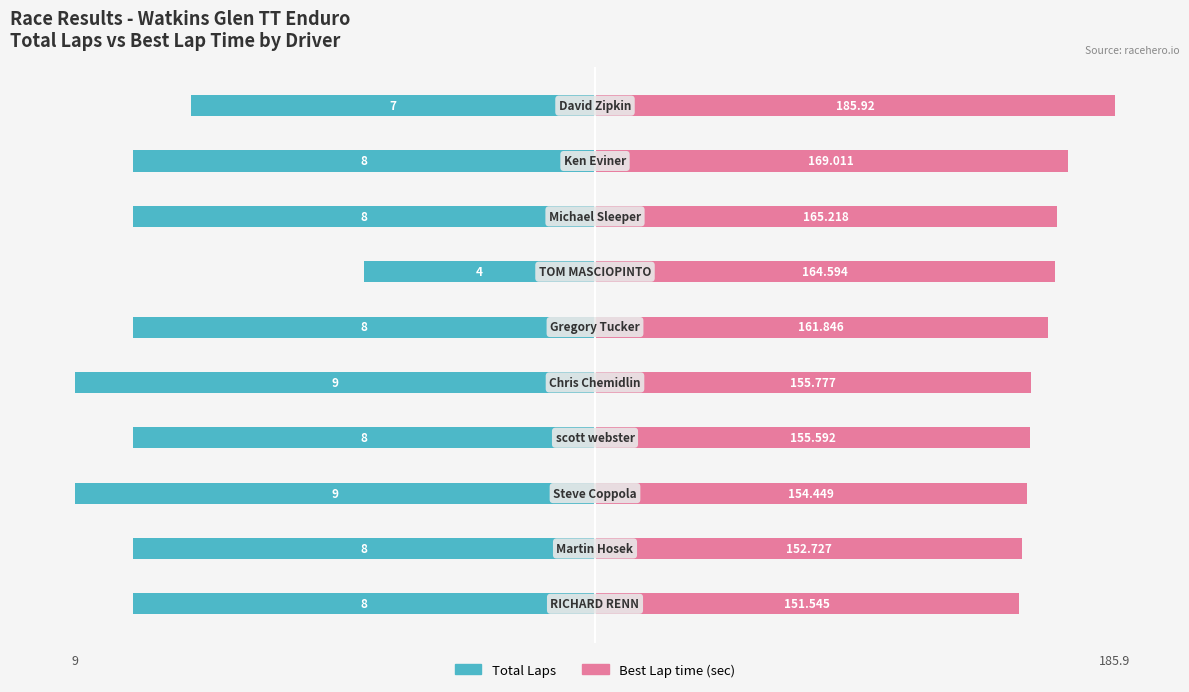

Which has a higher value, 3 or 9?

9